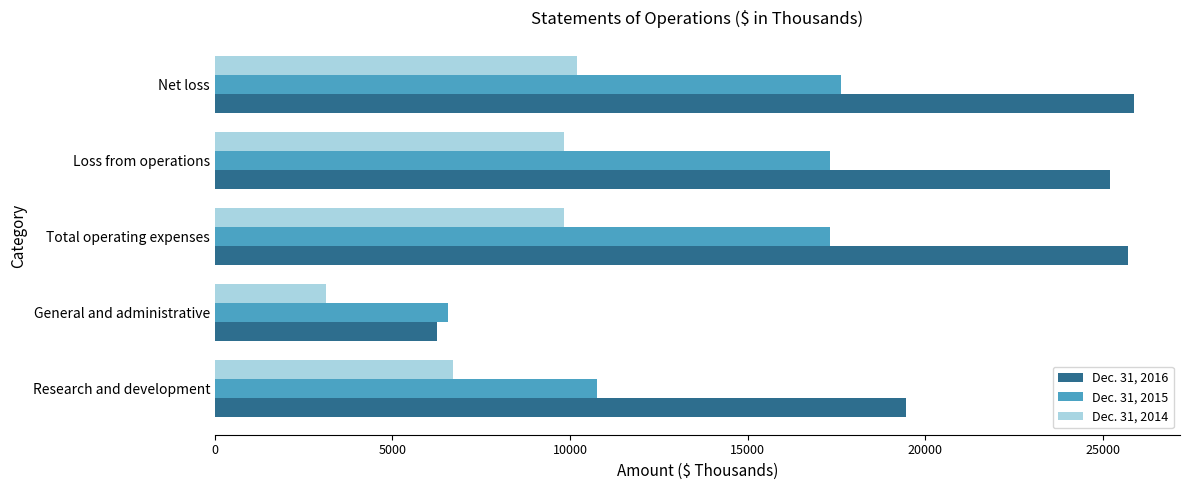

What is the smallest value displayed?

3131